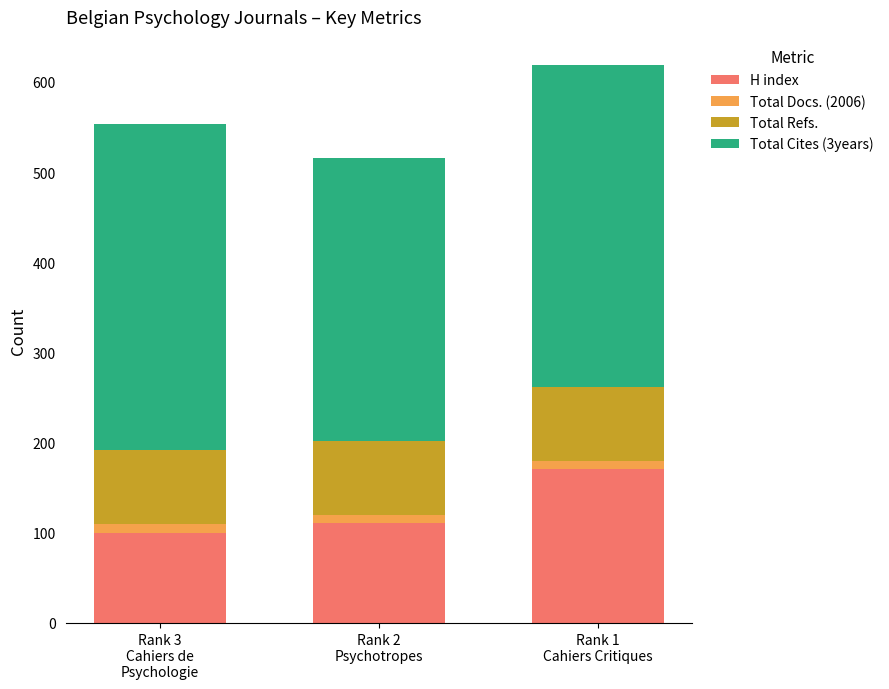

What is the highest value of the H index series?

171